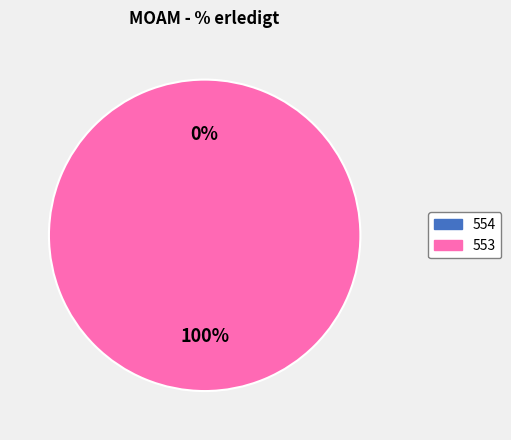

To the nearest percent, what portion does 553 represent?

100%